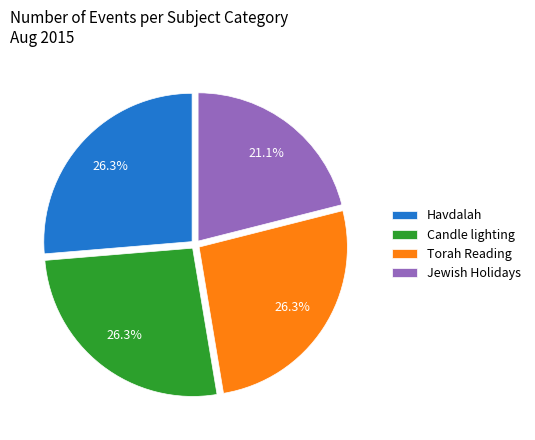

Between Havdalah and Jewish Holidays, which is larger?

Havdalah